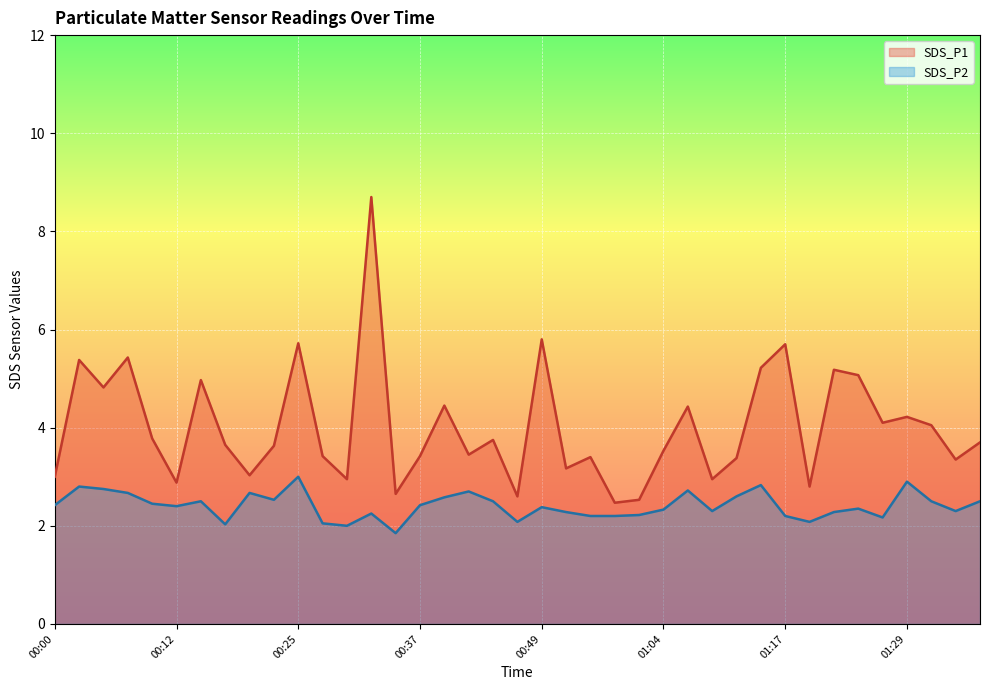

Where does the SDS_P2 series first go above 2?

00:00